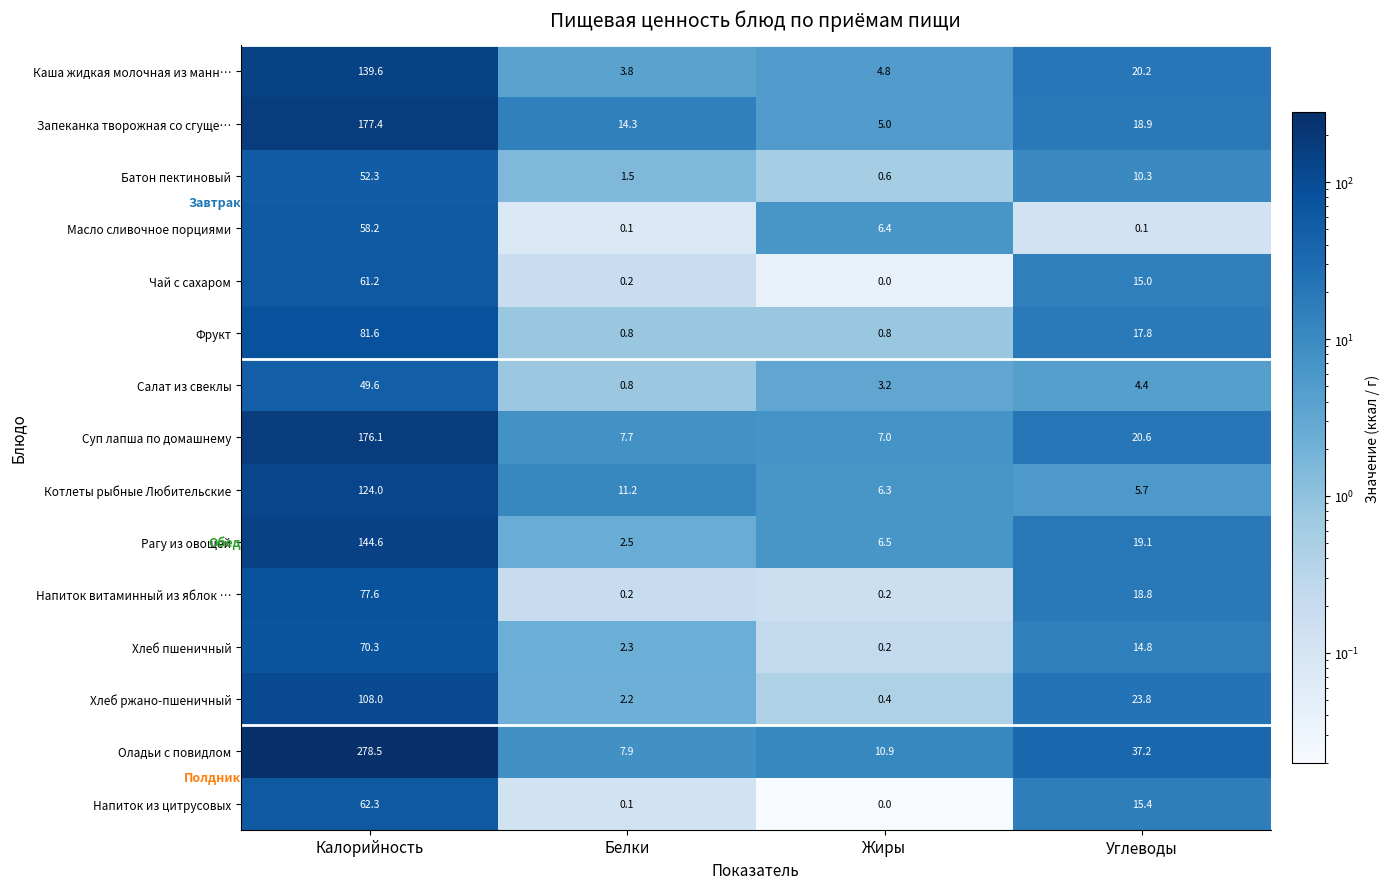

At which category is the sum across all series the highest?

Калорийность